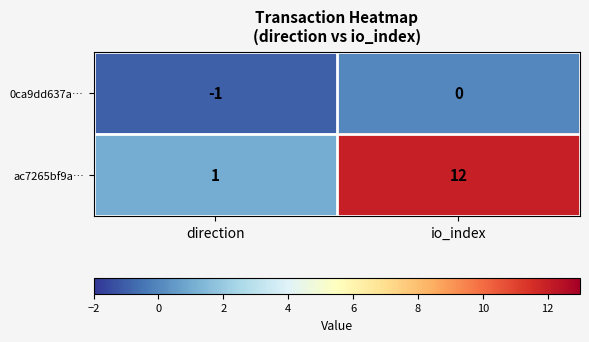

Where is 0ca9dd637a… nearest to the value 0?

io_index